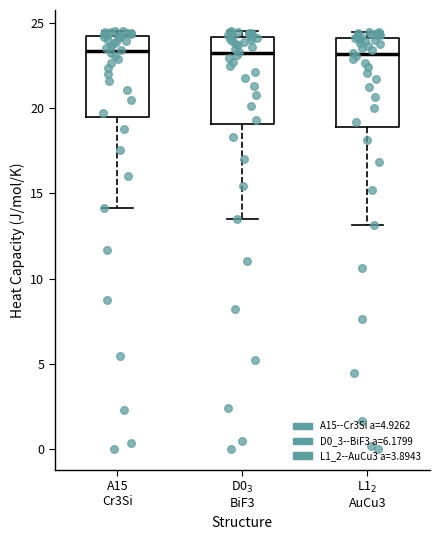

Reading left to right, transcribe this box plot: for each box, give where its median line is, the range the box spans, and where its two whiskers end, as read against the y-axis. The values are not printed on the chart, so give them approximately, as read against the axis.

A15 Cr3Si: median 23.5, box 19.5 to 24.0, whiskers 14.0 to 24.5
D0$_3$ BiF3: median 23.0, box 19.0 to 24.0, whiskers 13.5 to 24.5
L1$_2$ AuCu3: median 23.0, box 19.0 to 24.0, whiskers 13.0 to 24.5